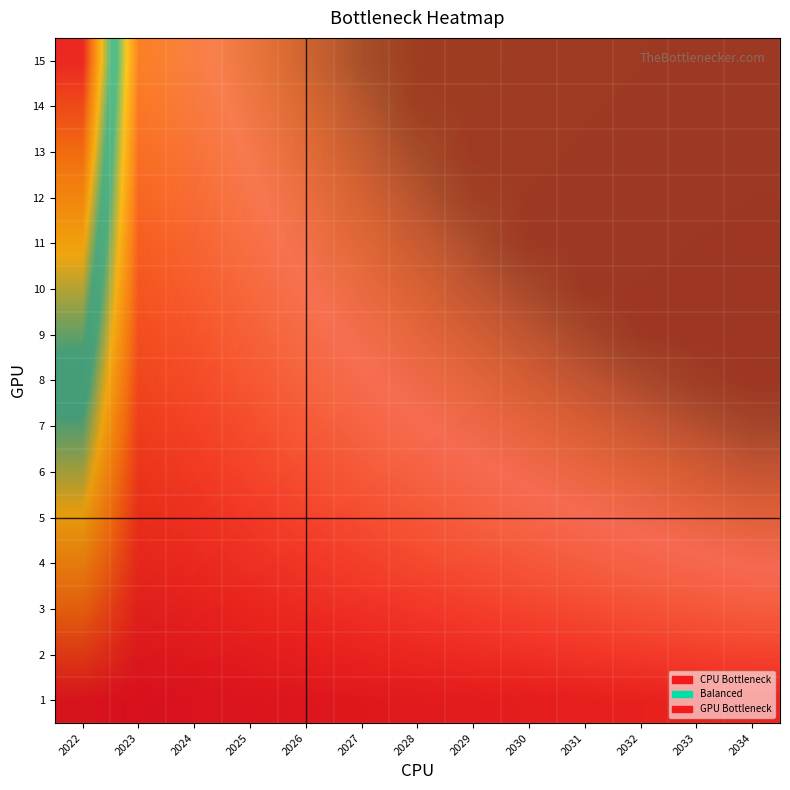

Which series changed the most between 2028 and 2030?

11